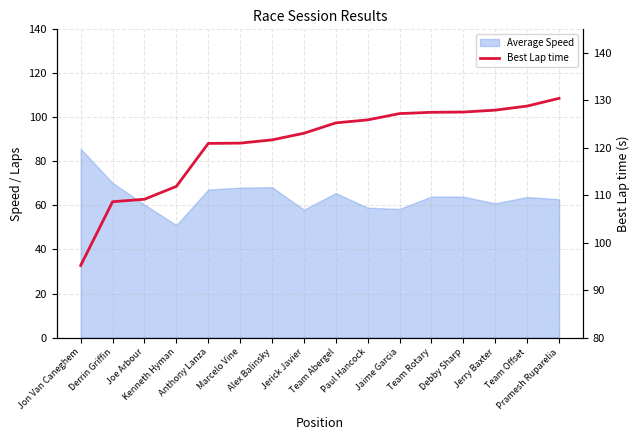

What is the greatest value displayed?

130.4